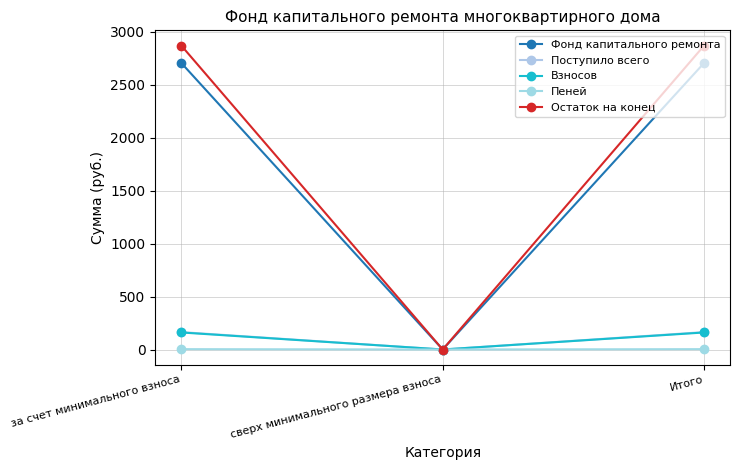

What is the difference between the Фонд капитального ремонта values at сверх минимального размера взноса and за счет минимального взноса?

2707.7